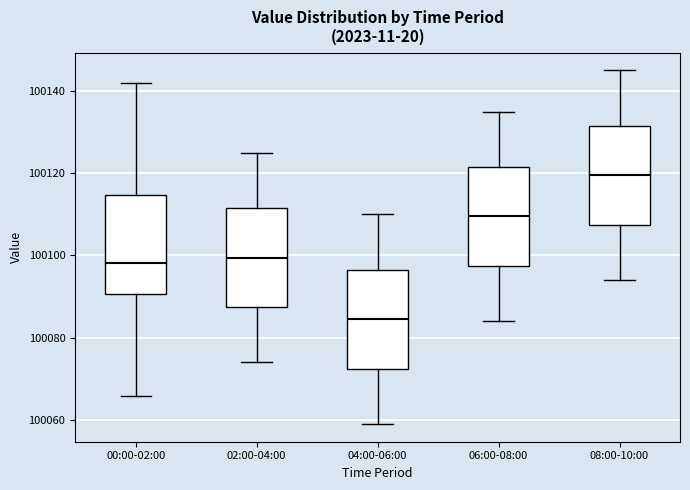

Where is the upper edge of the box for 02:00-04:00 on the y-axis? The values are not printed on the chart, so give them approximately, as read against the axis.

100112